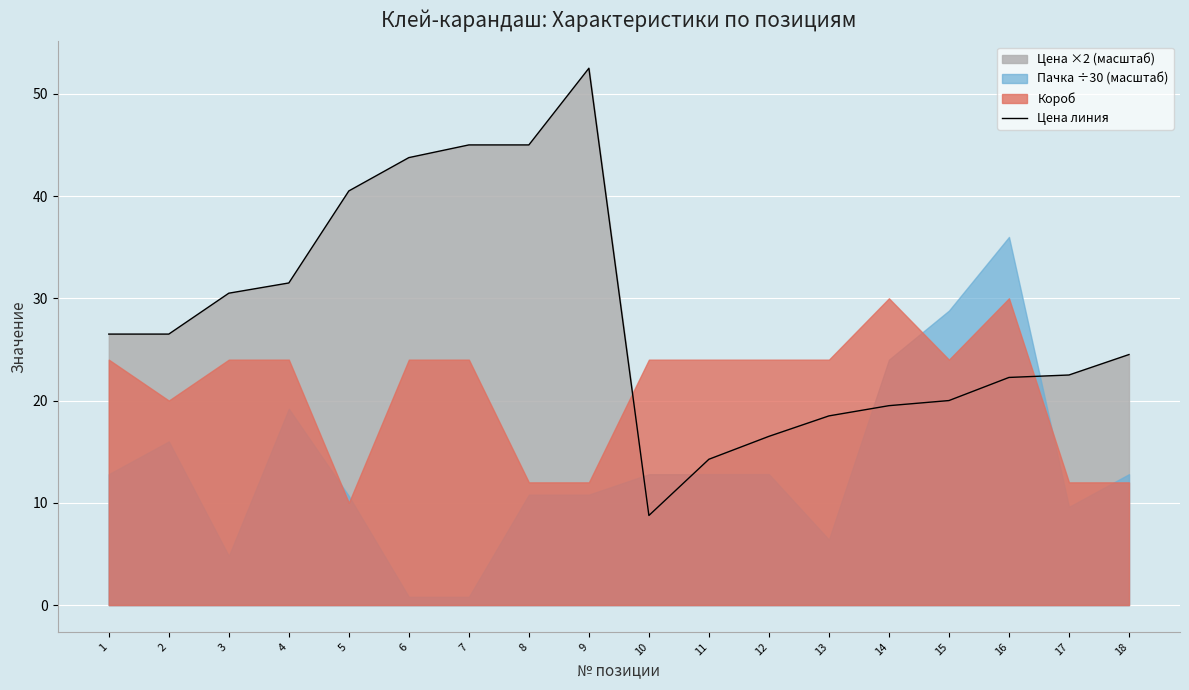

Reading right to left, list all the values displayed in this chart.

18=24.5	17=22.5	16=22.3	15=20.0	14=19.5	13=18.5	12=16.5	11=14.3	10=8.8	9=52.5	8=45.0	7=45.0	6=43.8	5=40.5	4=31.5	3=30.5	2=26.5	1=26.5